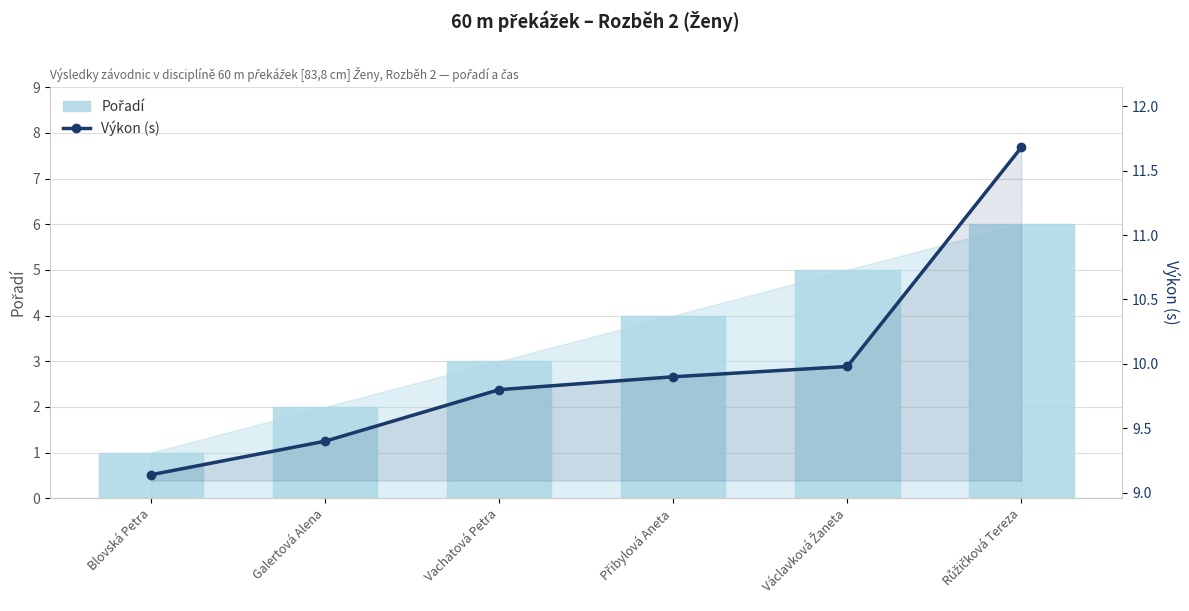

Between Růžičková Tereza and Přibylová Aneta, which is larger?

Růžičková Tereza